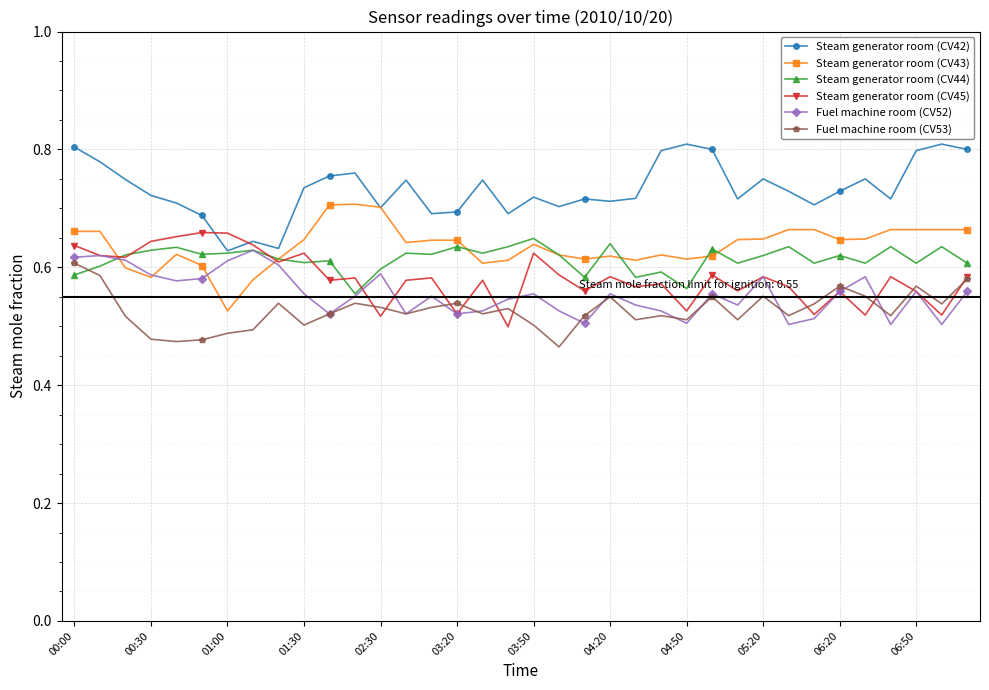

Count the Fuel machine room (CV52) values in the range 0 to 1.

36